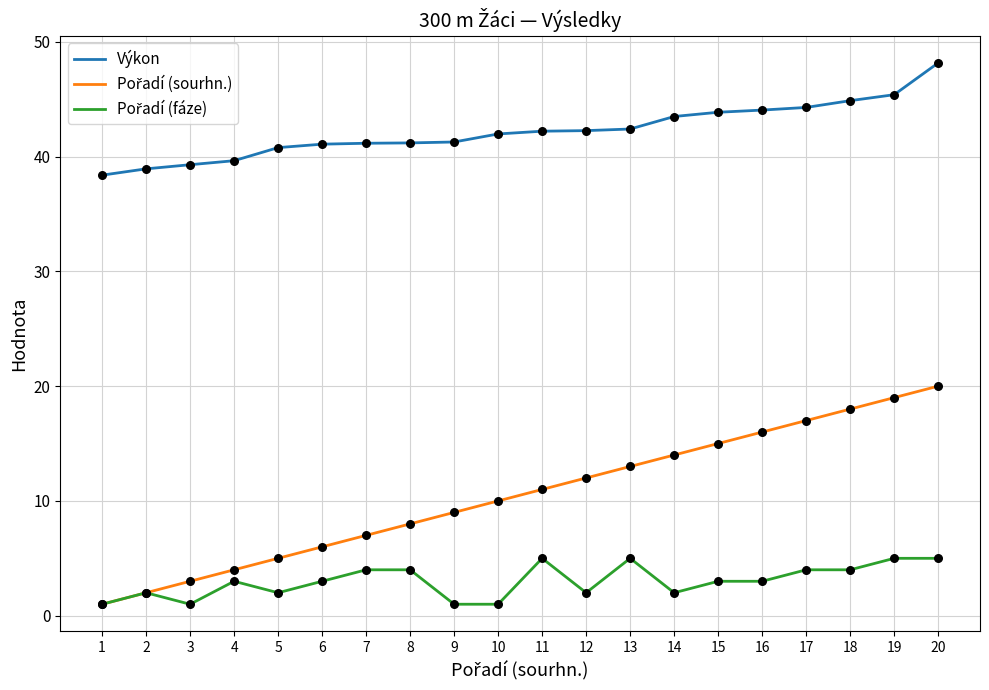

True or false: Výkon has a value of 20.5 at 11.

False